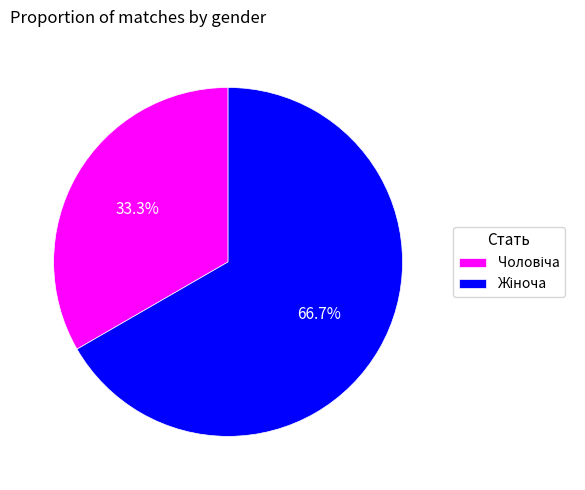

Does any single category account for the majority?

Yes